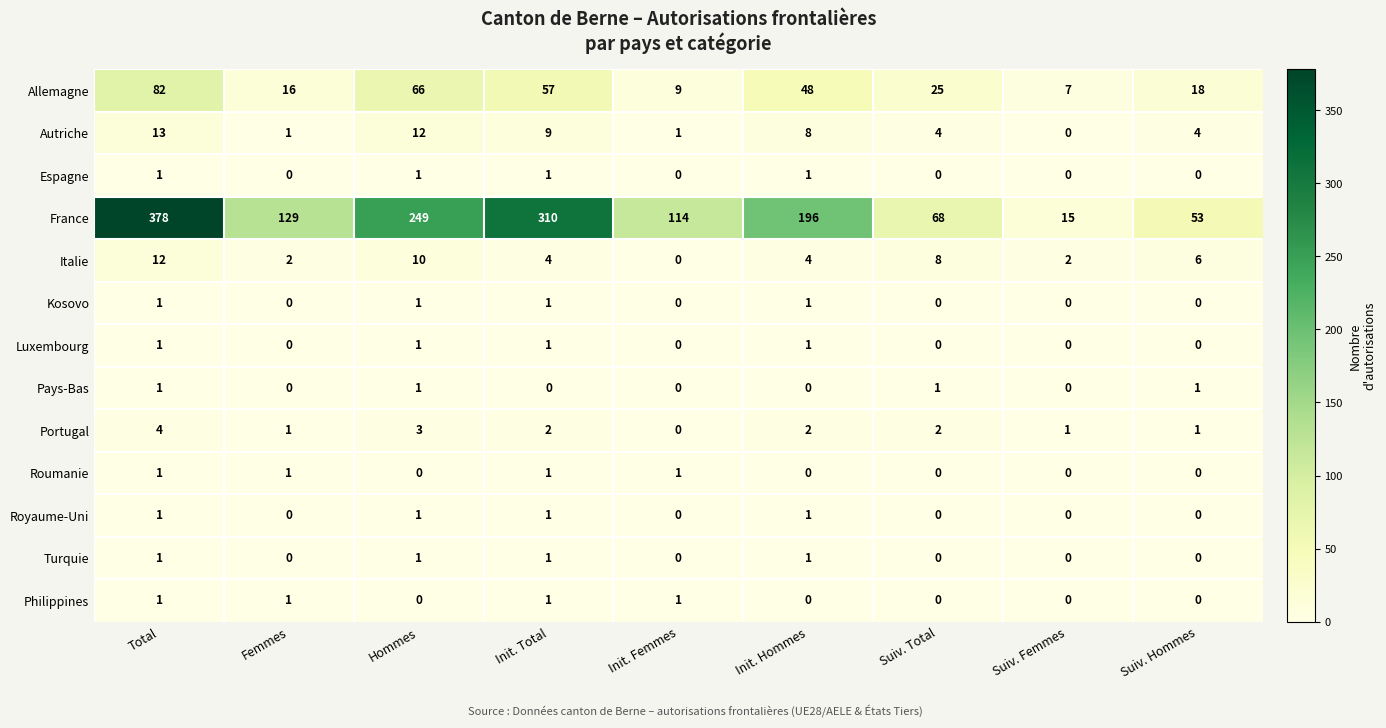

What is the difference between the maximum and second lowest values in the Autriche series?

12